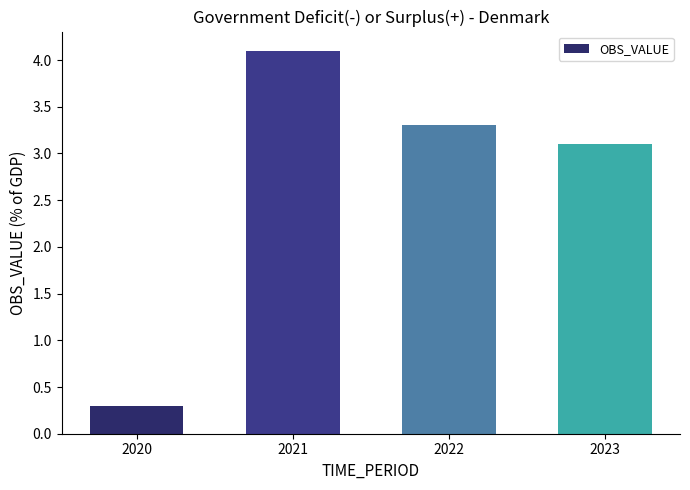

How many data points are above 3?

3